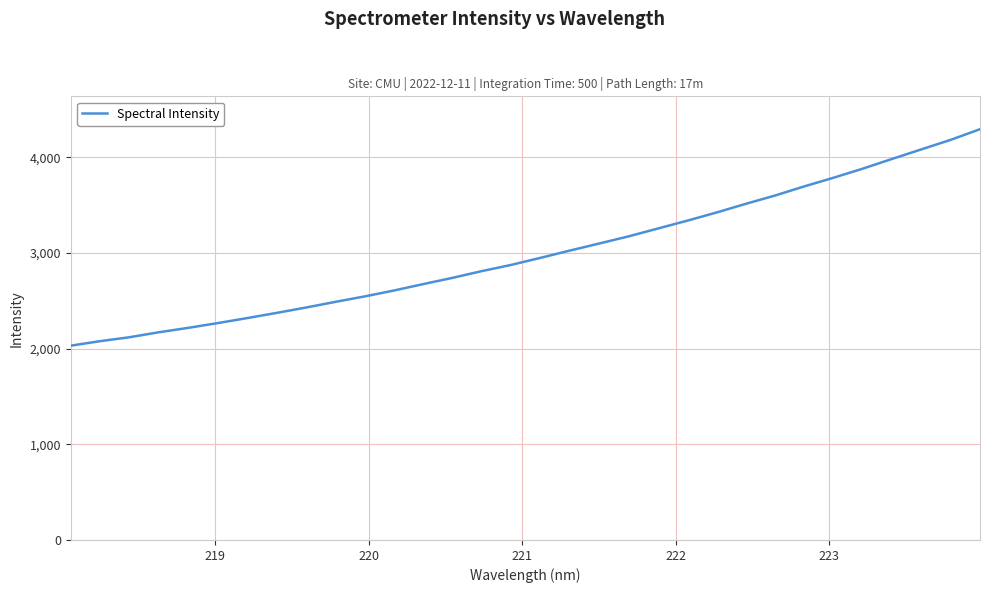

What is the minimum value shown in the chart?

2030.8